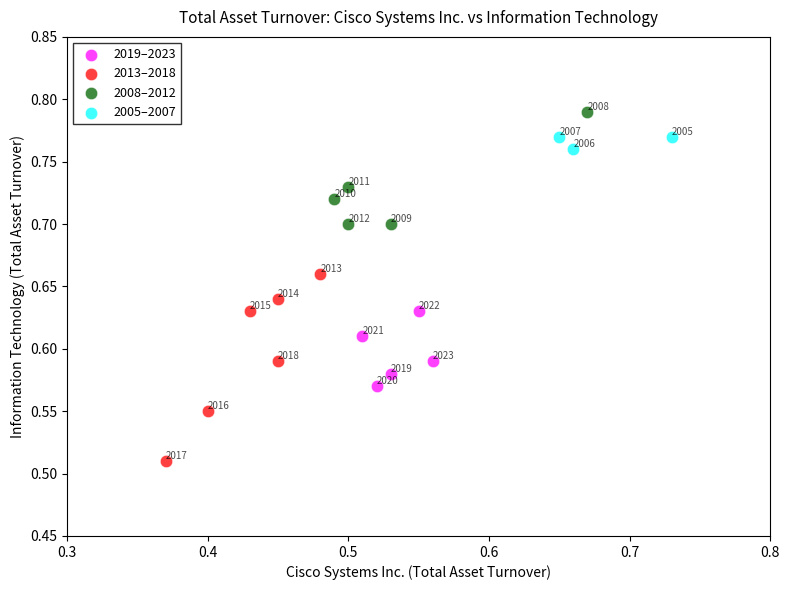

Which series contains the highest Y value?

2008–2012